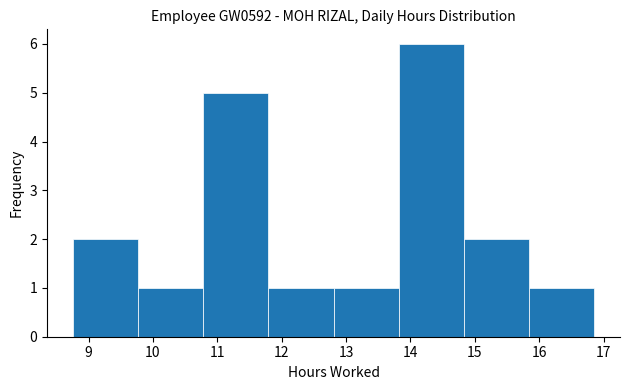

Reading left to right, transcribe this chart: for each bar, give the range it covers on the x-axis and its height. Neither the bar edges nor the heights are printed on the chart, so give them approximately, as read against the axes.

8.8 to 9.8: 2
9.8 to 10.8: 1
10.8 to 11.8: 5
11.8 to 12.8: 1
12.8 to 13.8: 1
13.8 to 14.8: 6
14.8 to 15.8: 2
15.8 to 16.9: 1